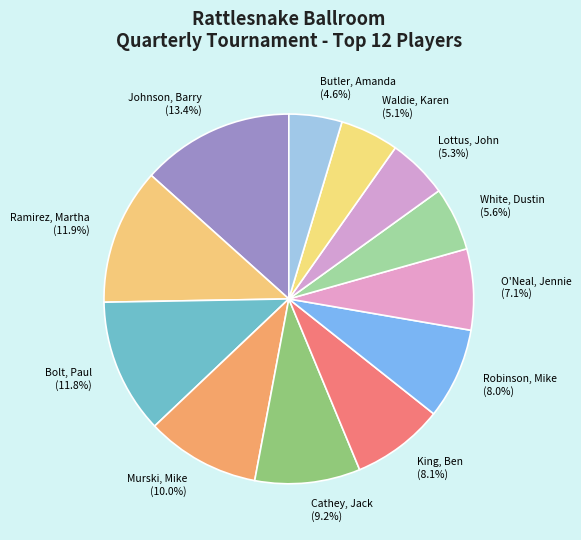

Does King, Ben account for over 50% of the chart?

No